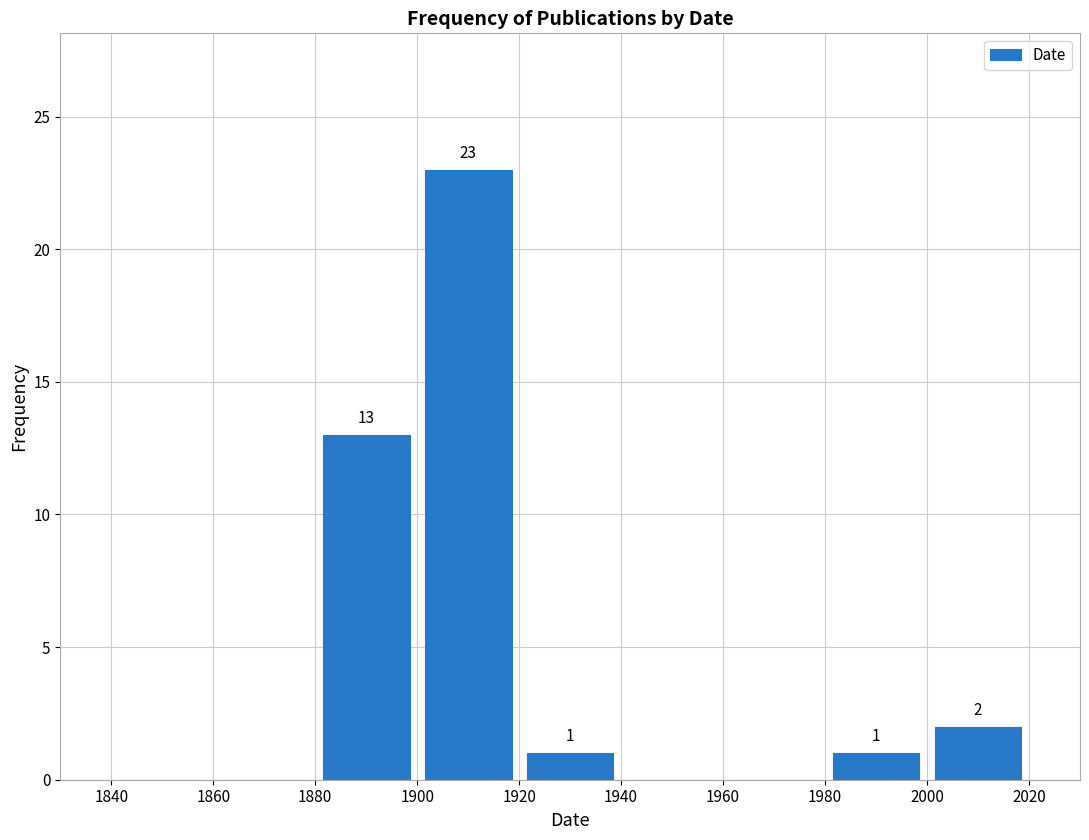

Which range on the x-axis has the tallest bar?

1900 to 1920